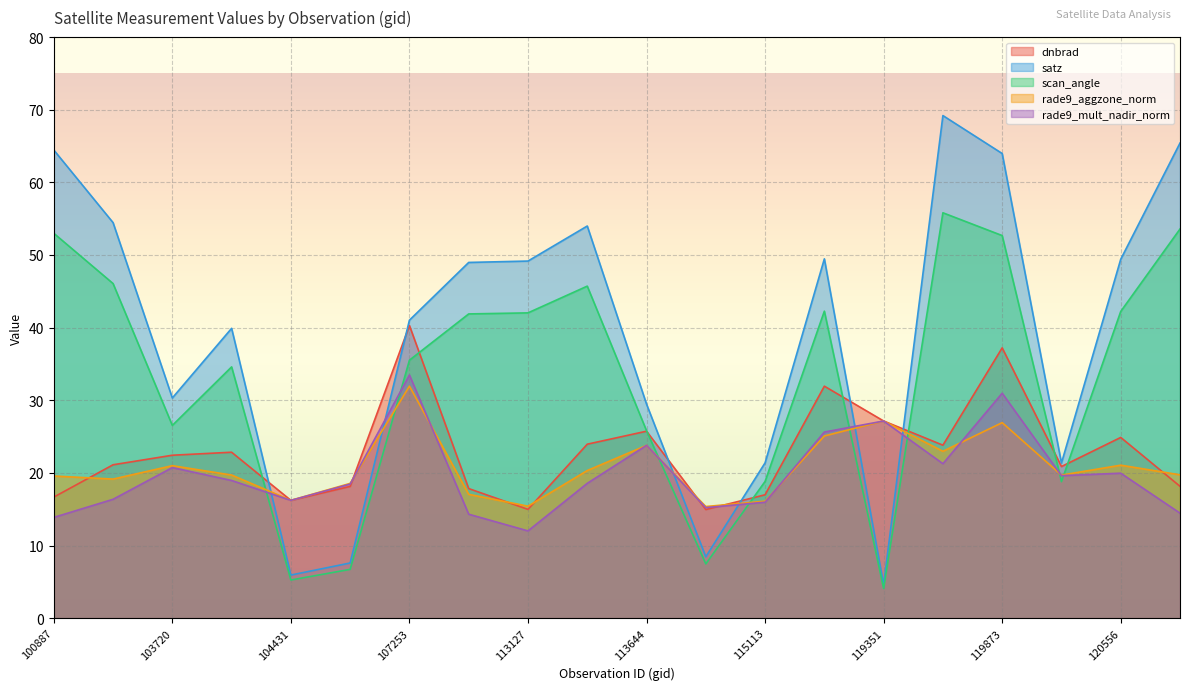

Reading left to right, transcribe all the data shown in this chart.

dnbrad: 16.7	21.1	22.4	22.8	16.2	18.1	40.3	17.8	15.0	24.0	25.7	15.0	17.0	31.9	27.1	23.8	37.2	20.9	24.9	18.2
satz: 64.5	54.5	30.3	39.9	5.9	7.6	41.0	49.0	49.2	54.0	29.5	8.4	21.4	49.5	4.6	69.2	64.0	21.3	49.4	65.4
scan_angle: 53.0	46.1	26.5	34.6	5.2	6.7	35.5	41.9	42.0	45.7	25.8	7.5	18.8	42.3	4.1	55.8	52.7	18.8	42.2	53.6
rade9_aggzone_norm: 19.6	19.1	21.0	19.7	16.2	18.6	31.9	17.0	15.4	20.3	23.8	15.4	16.1	25.1	27.1	23.0	26.9	19.7	21.1	19.7
rade9_mult_nadir_norm: 13.9	16.4	20.7	19.0	16.2	18.5	33.5	14.3	12.0	18.6	23.8	15.2	16.0	25.6	27.1	21.3	31.0	19.6	20.0	14.5